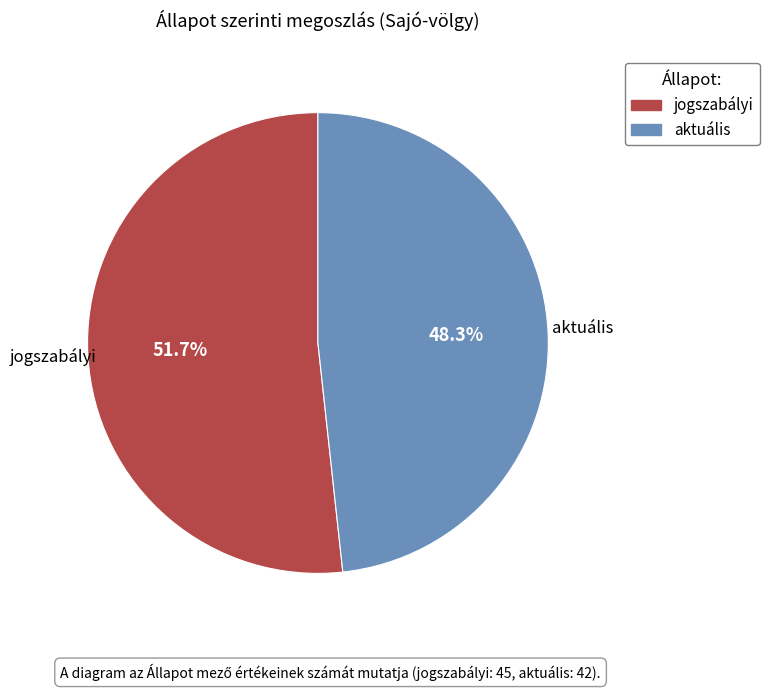

Rank the categories by value from lowest to highest.

aktuális, jogszabályi